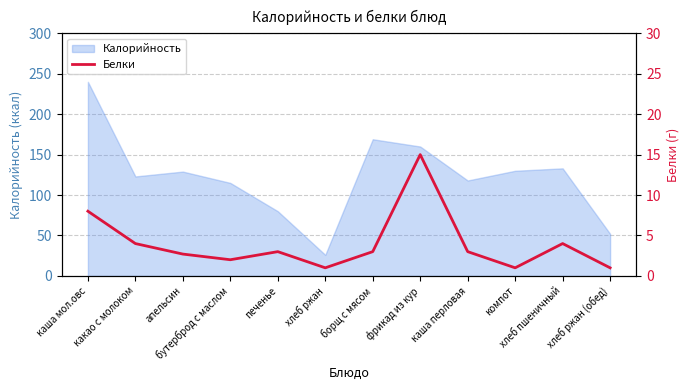

What value does the Калорийность series have at апельсин?

129